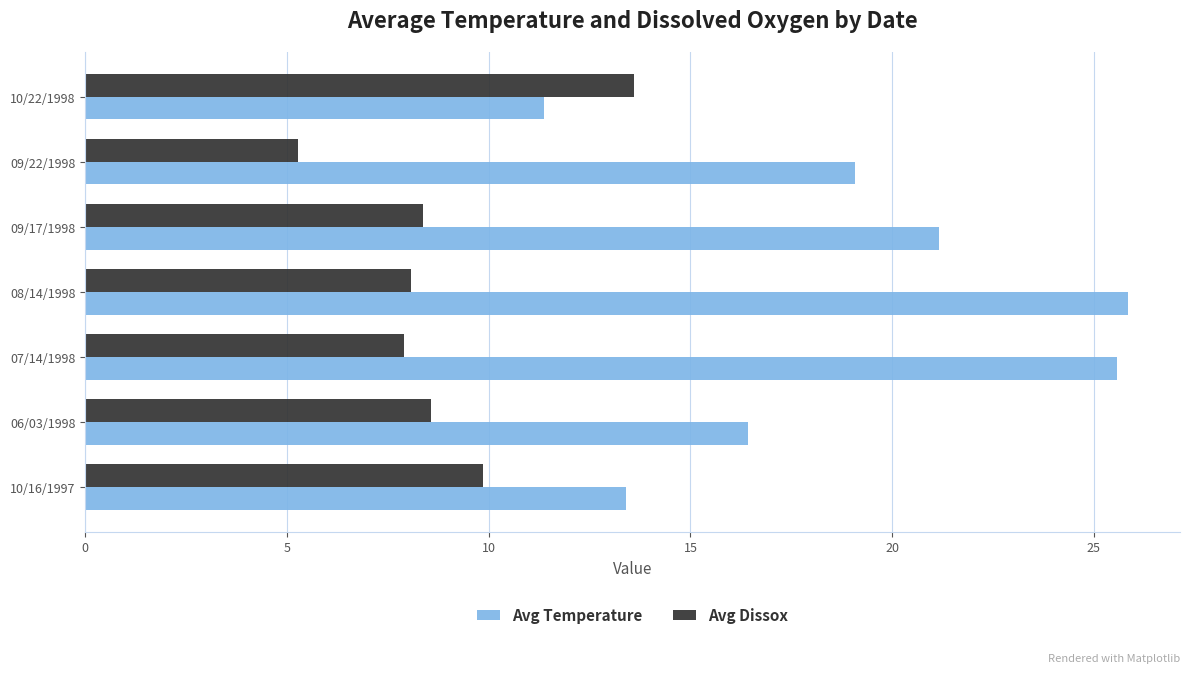

List the series in order of their overall mean, lowest first.

Avg Dissox, Avg Temperature